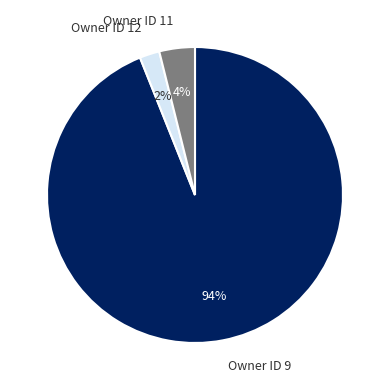

Between Owner ID 12 and Owner ID 9, which is larger?

Owner ID 9